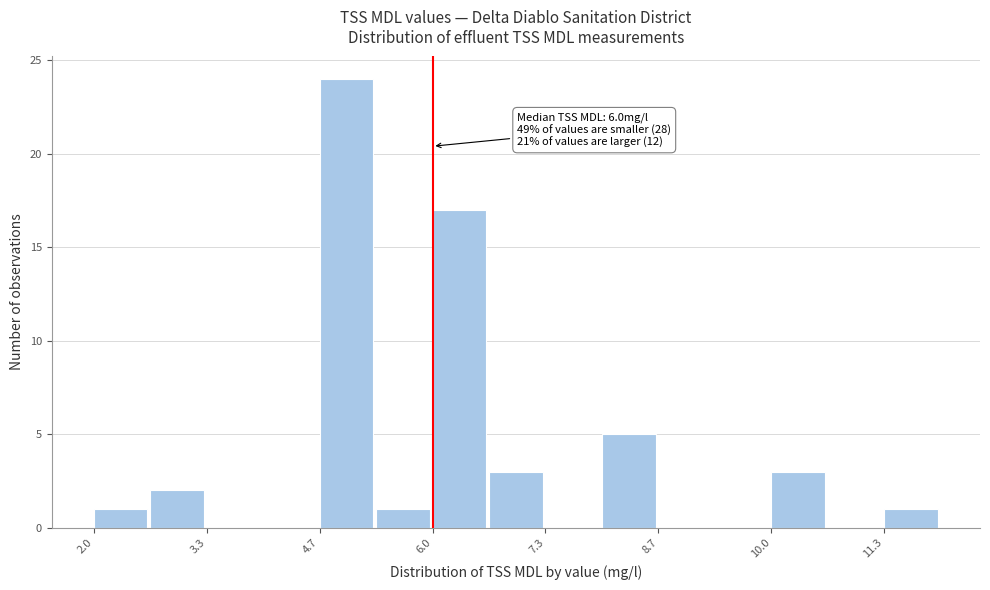

Read against the x-axis, roughly where is the centre of the tallest bar?

5.0